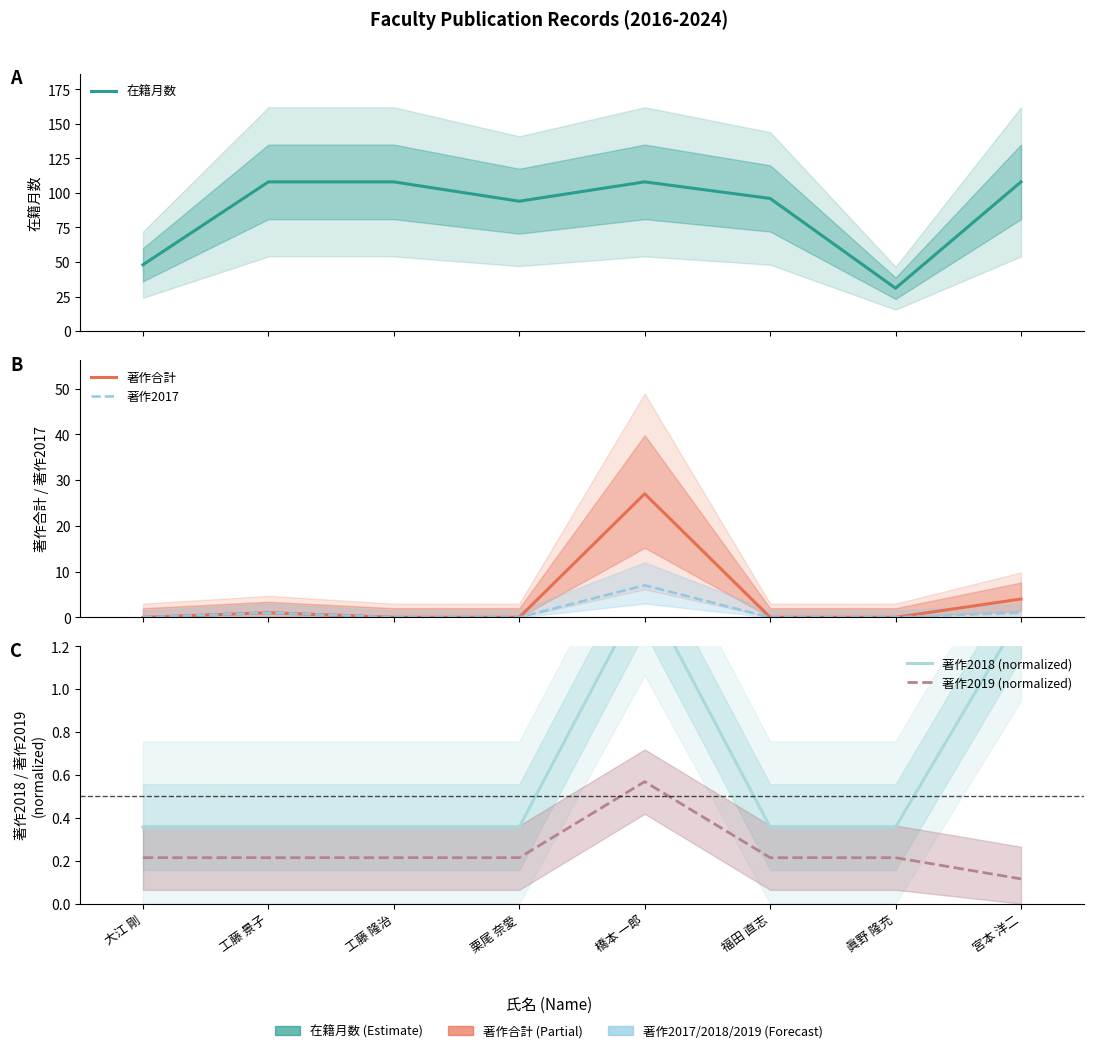

At 眞野 隆充, list the series in order from largest to smallest.

在籍月数, 著作2018 (normalized), 著作2019 (normalized), 著作合計, 著作2017